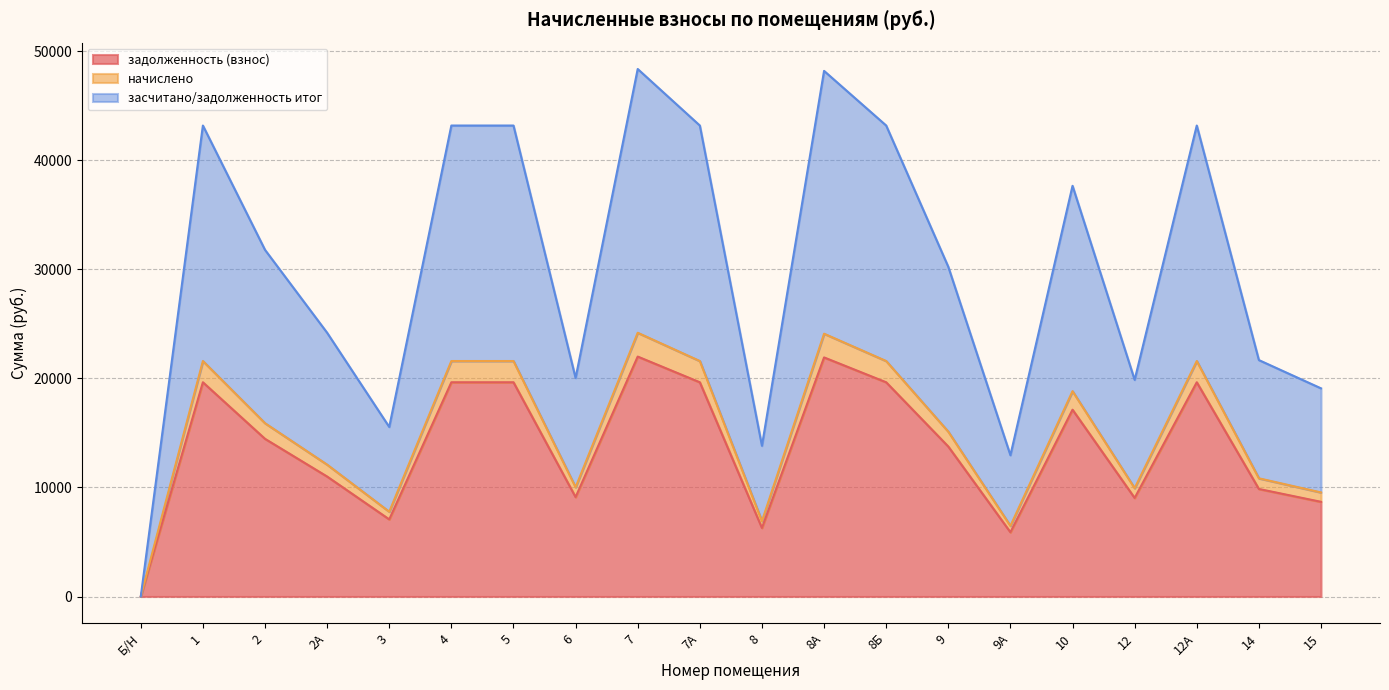

What are all the series names shown in the legend?

задолженность (взнос), начислено, засчитано/задолженность итог